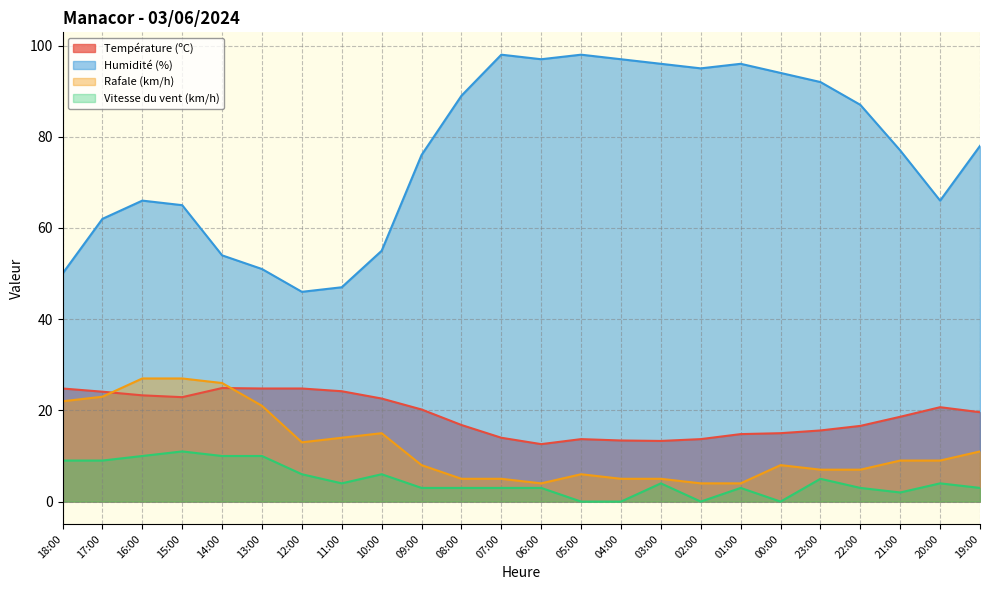

Which series has the largest total across all categories?

Humidité (%)